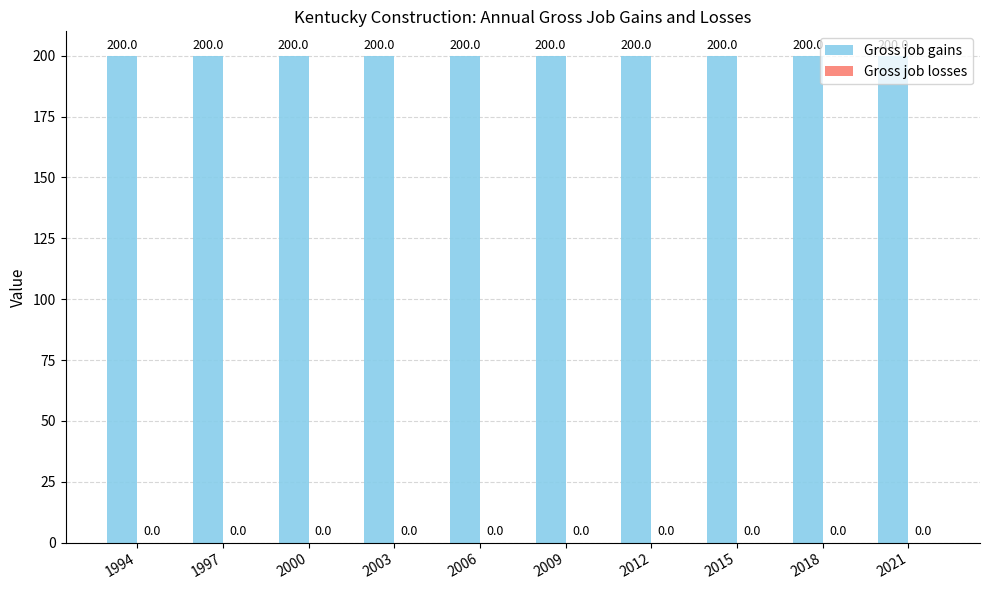

Where is Gross job losses nearest to the value 0?

1994